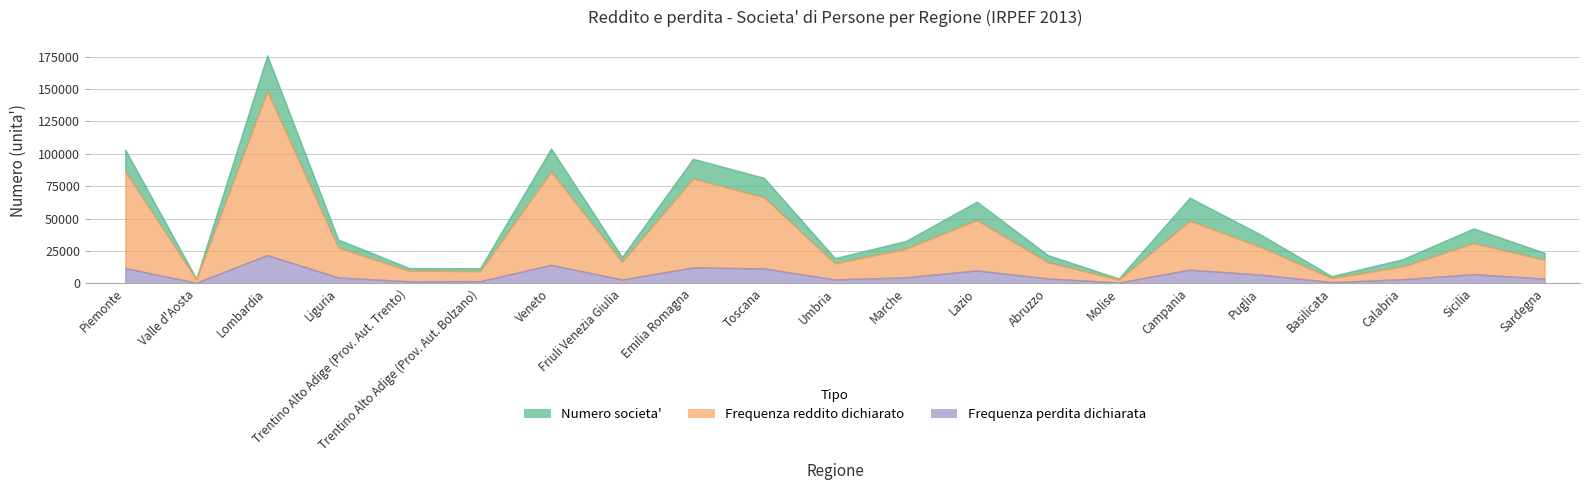

How many lines are shown in the chart?

3